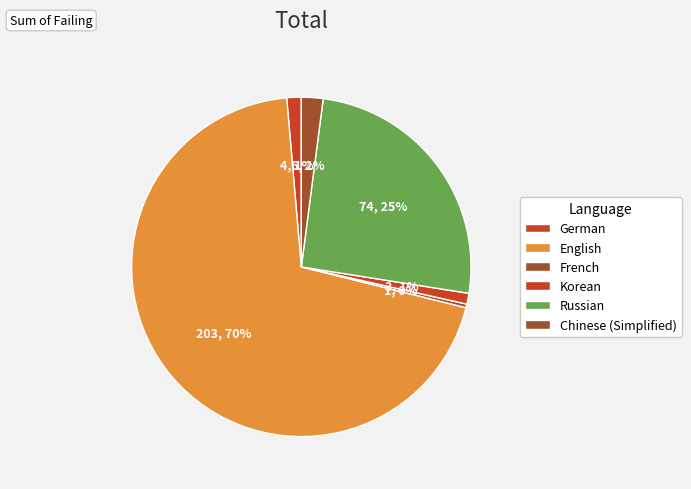

Count the number of slices in the pie.

6